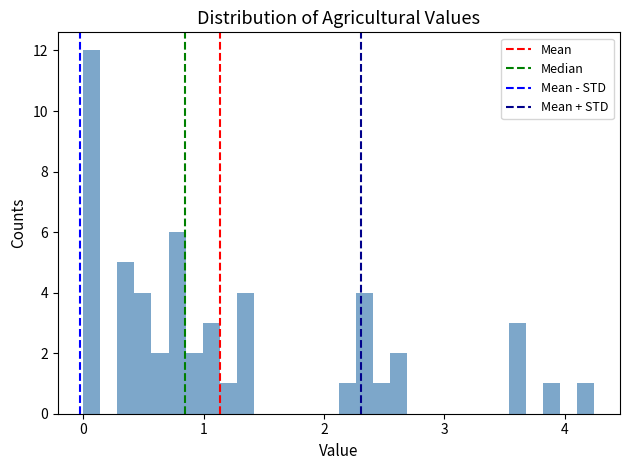

Read against the x-axis, roughly where is the centre of the tallest bar?

0.1